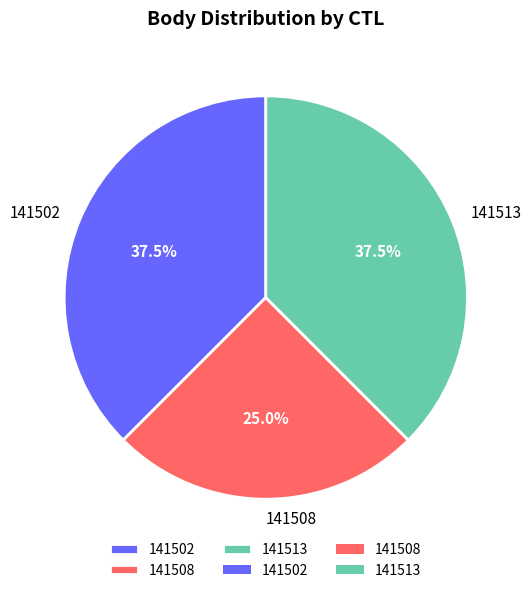

Is it true that 141508 is 25% of the pie?

True